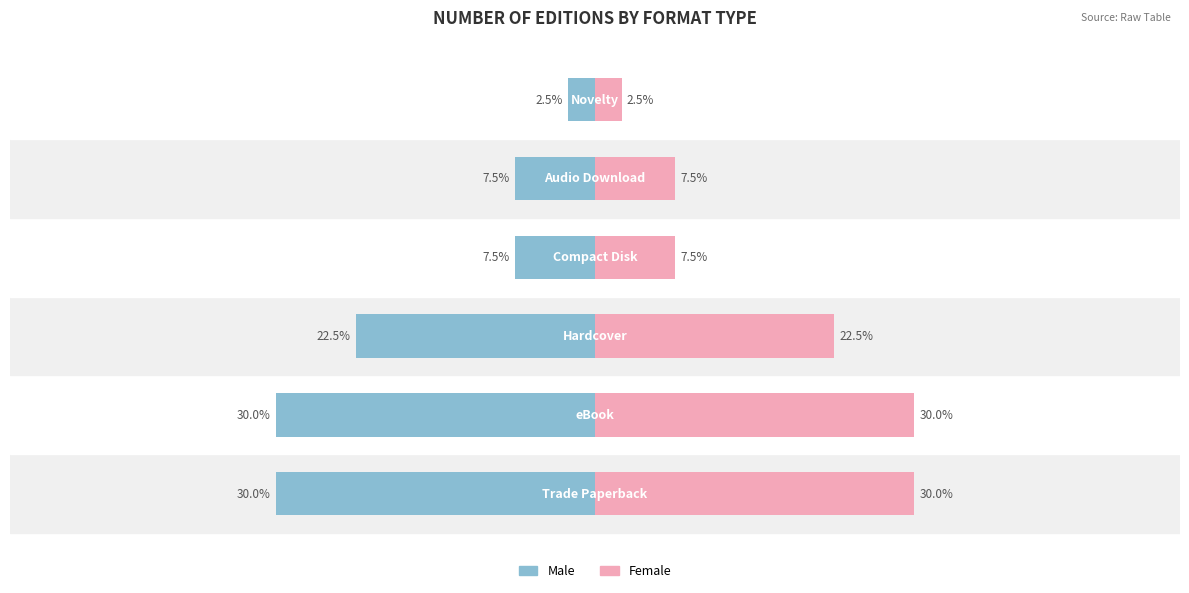

What is the maximum value for Female?

30.0